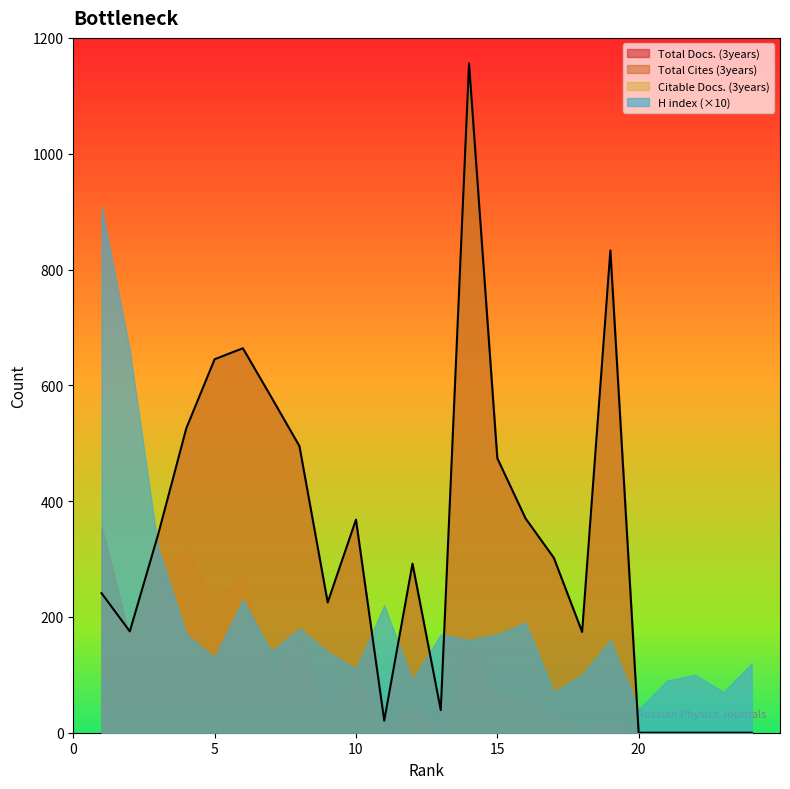

How many series are shown in this chart?

4